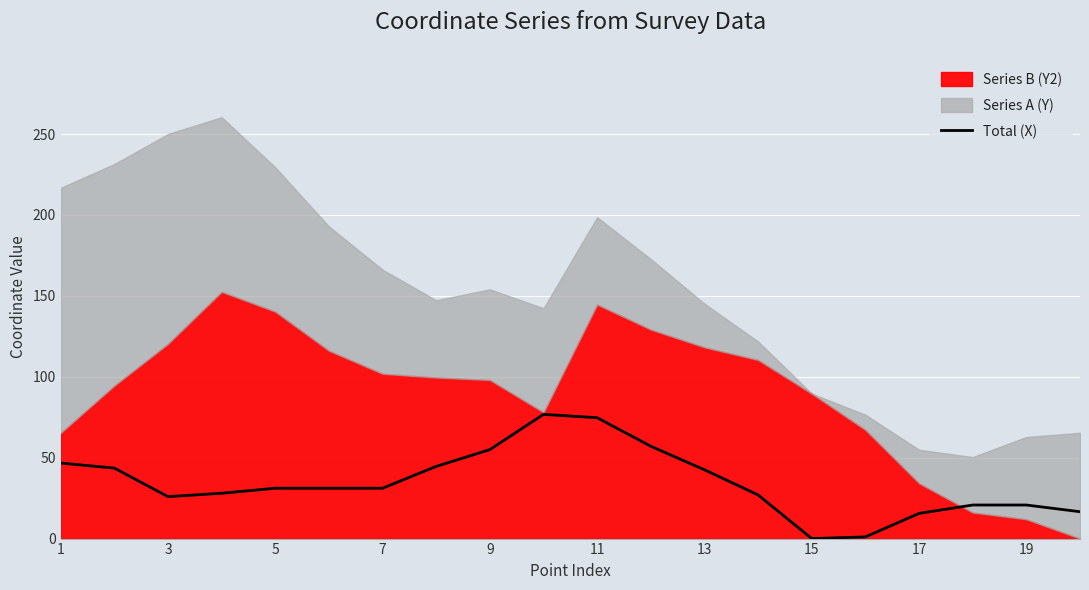

True or false: Total (X) has a value of 20.7 at 19.

True